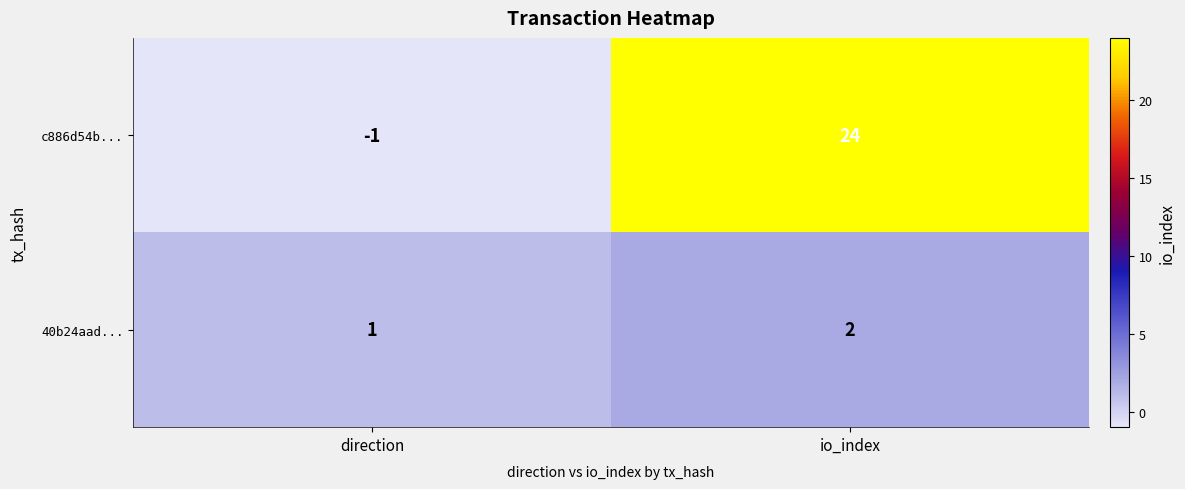

What is the sum of all c886d54b... values?

23